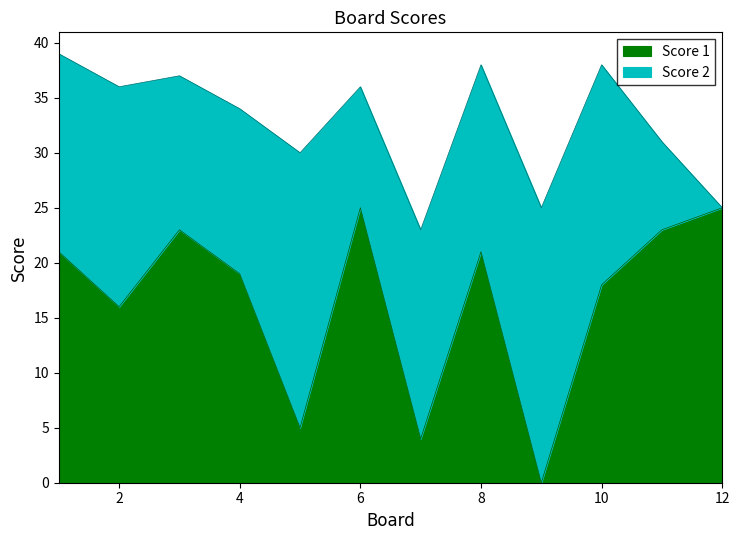

What is the average value?

17